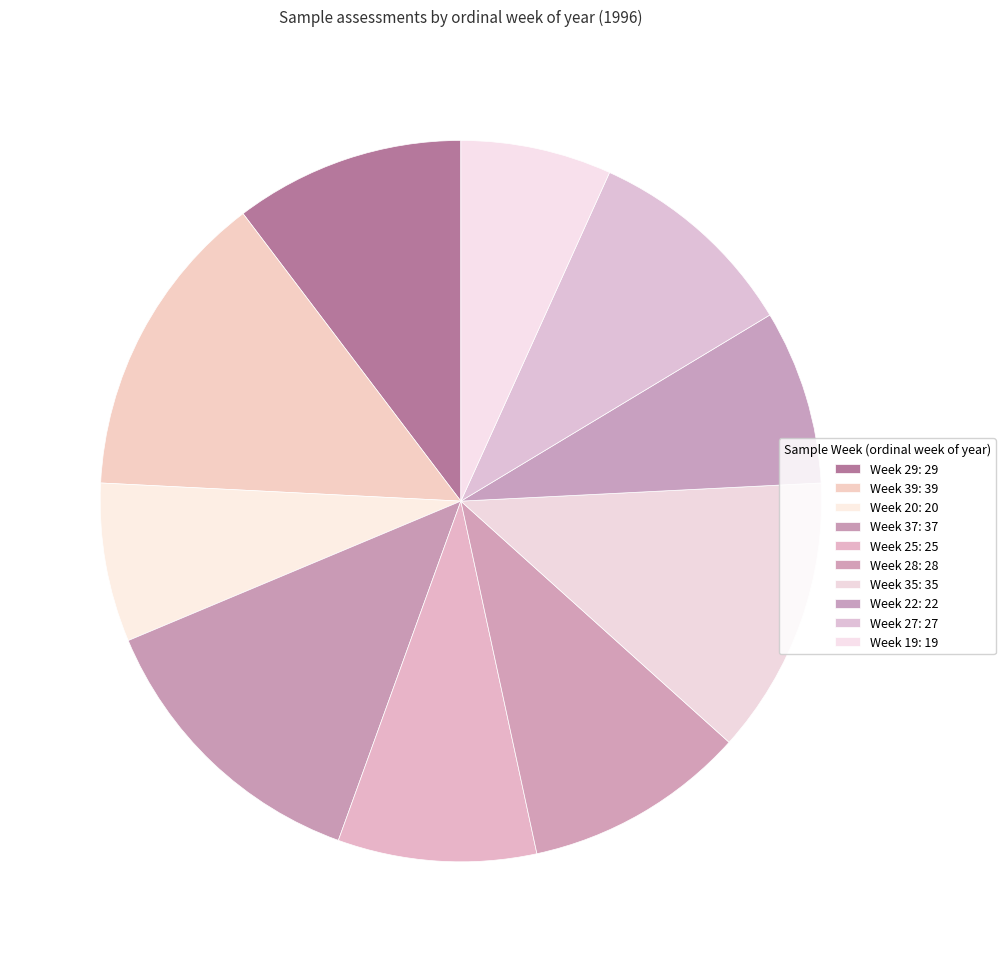

What percentage is the Week 25 slice, to the nearest percent?

9%